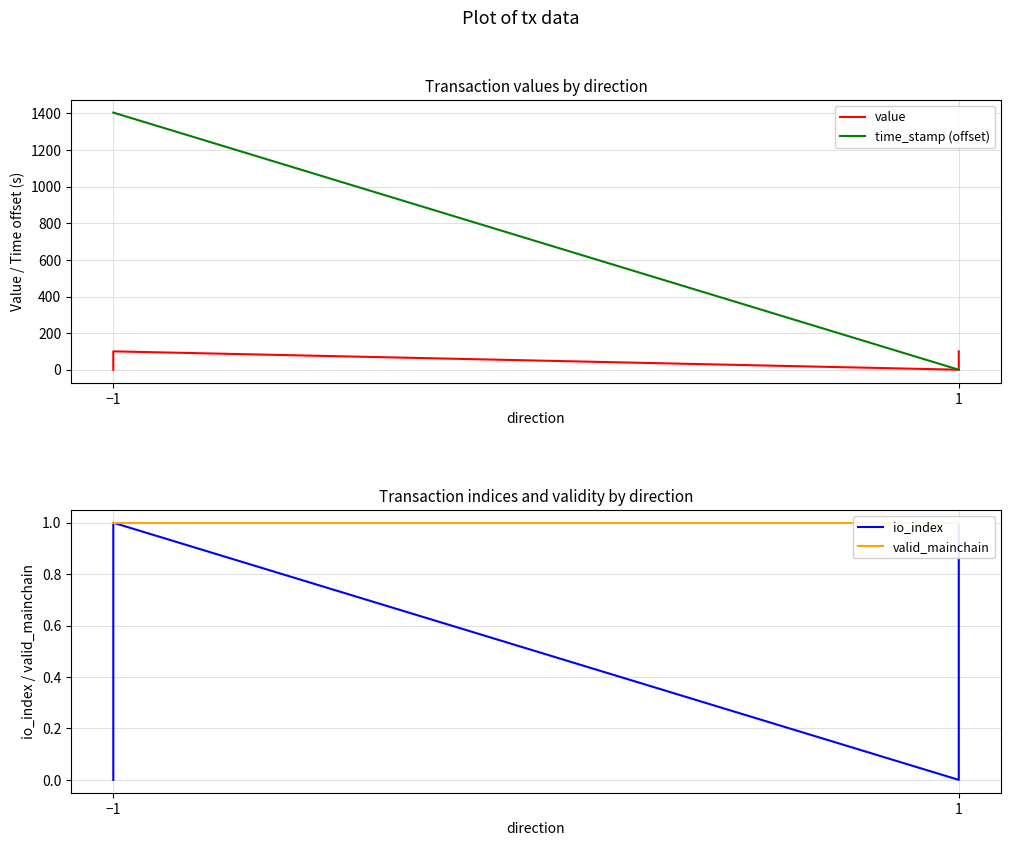

Reading right to left, extract all data points from this chart.

value: 100.4	0.0	100.4	0.0
time_stamp (offset): 0.0	0.0	1405.0	1405.0
io_index: 1.0	0.0	1.0	0.0
valid_mainchain: 1.0	1.0	1.0	1.0